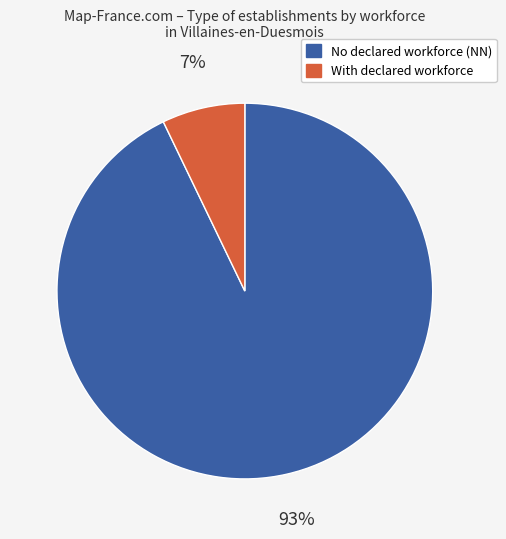

Does any single category account for the majority?

Yes